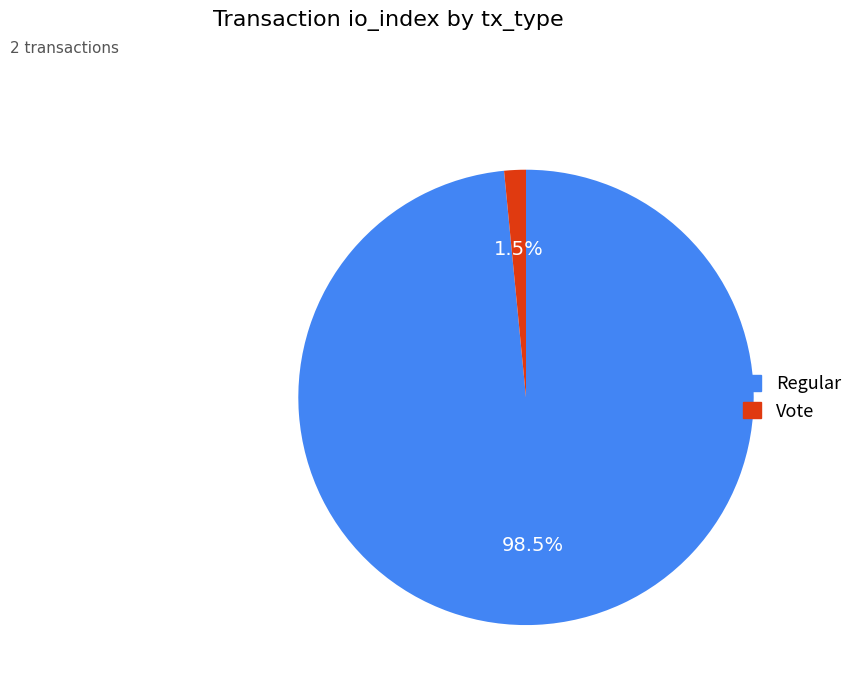

Is Vote the majority of the pie?

No